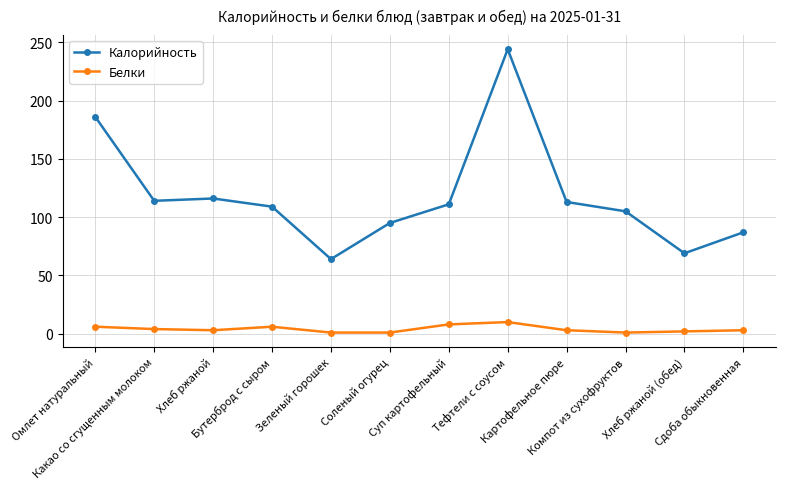

True or false: Белки and Калорийность cross at least once.

False